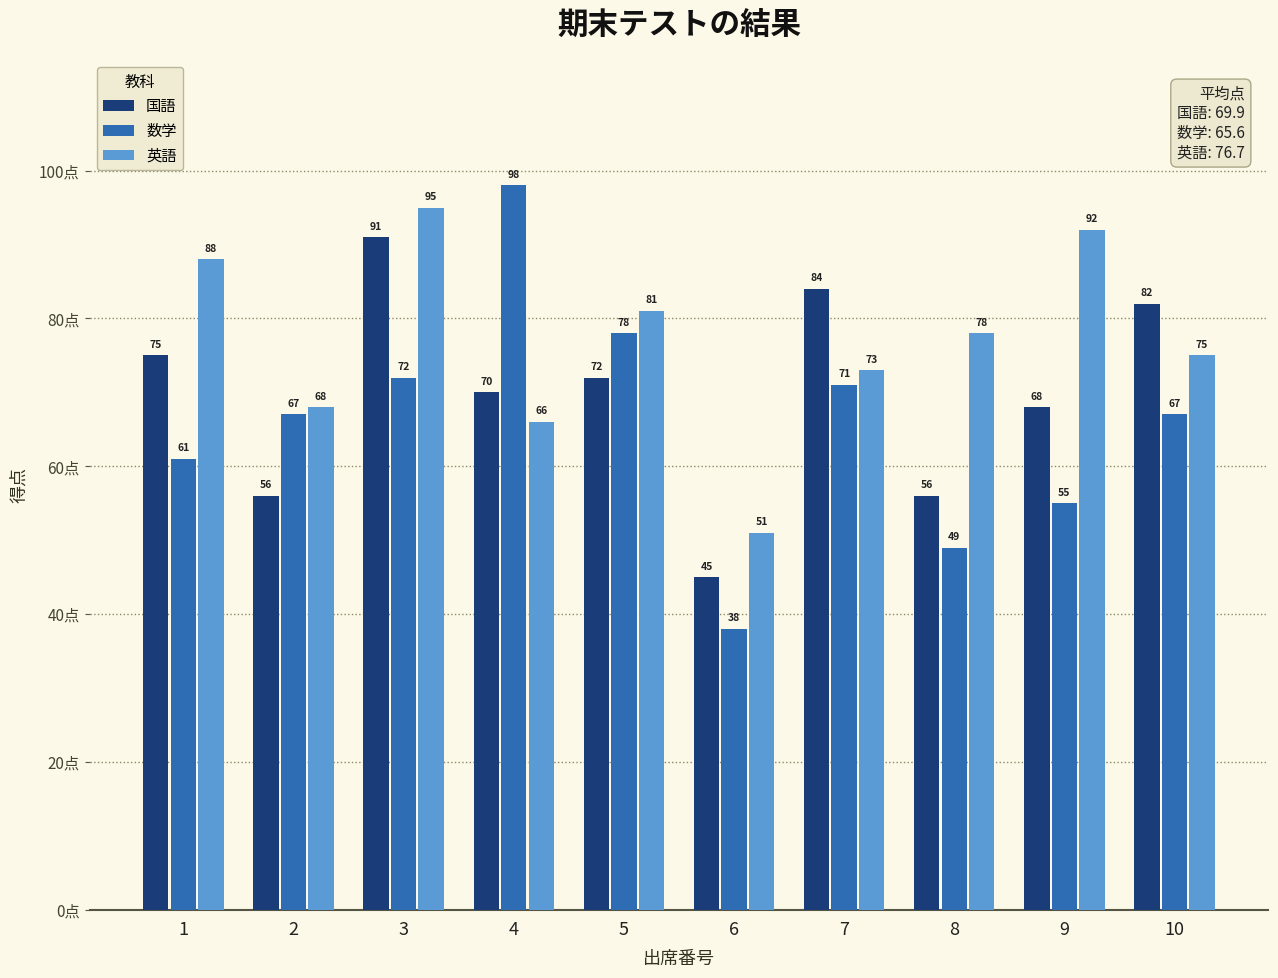

Count the number of data series in this chart.

3